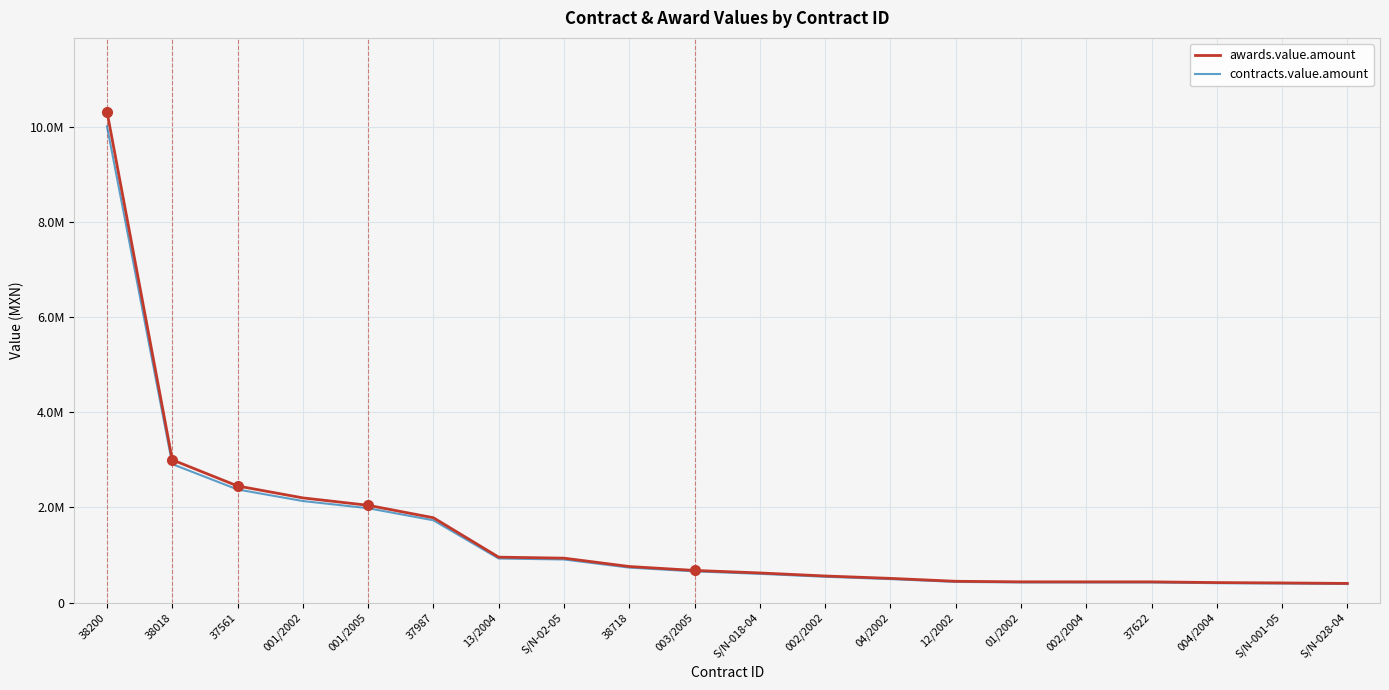

Where does the contracts.value.amount series first go above 654944?

38200